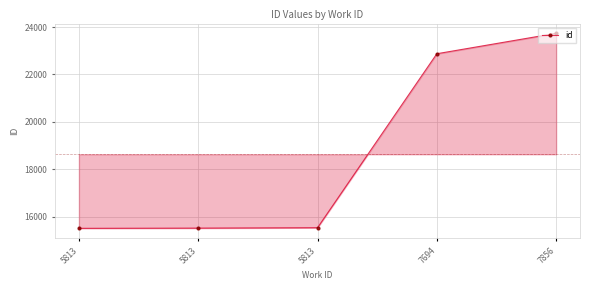

What is the sum of the values at 5813 and 5813?

31039